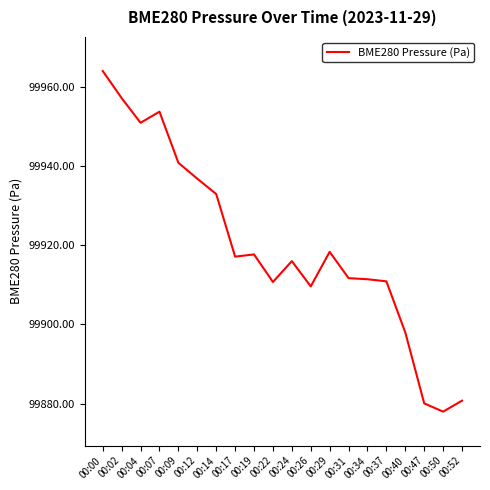

What value does the data have at 00:00?

99964.1